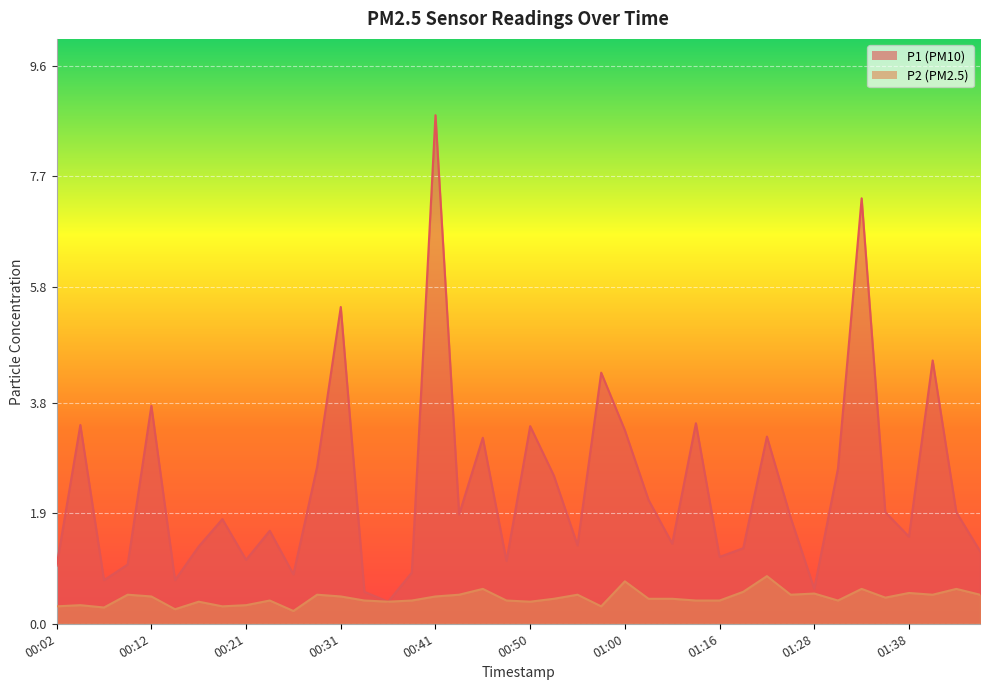

What position from the left is 00:31?

13